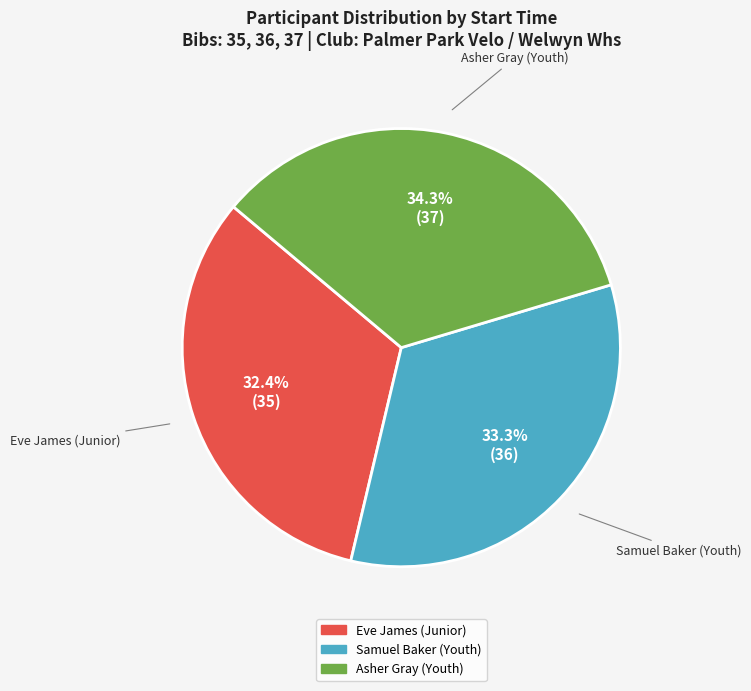

Is there a majority slice in this chart?

No